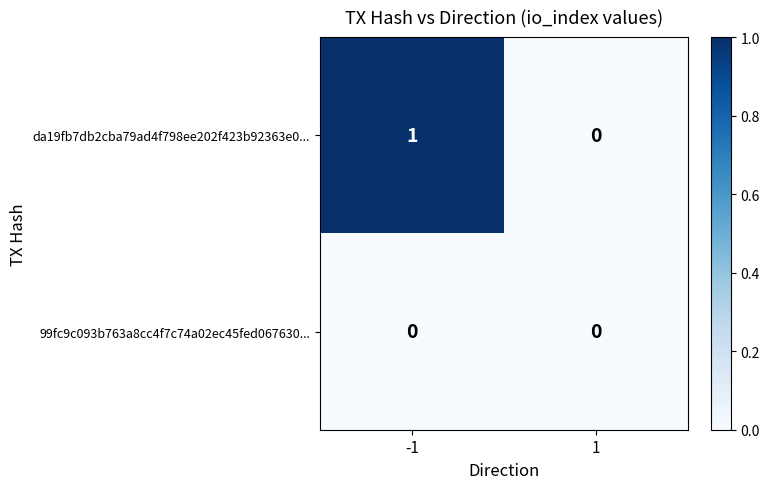

Reading left to right, list all the values displayed in this chart.

da19fb7db2cba79ad4f798ee202f423b92363e0...: 1	0
99fc9c093b763a8cc4f7c74a02ec45fed067630...: 0	0